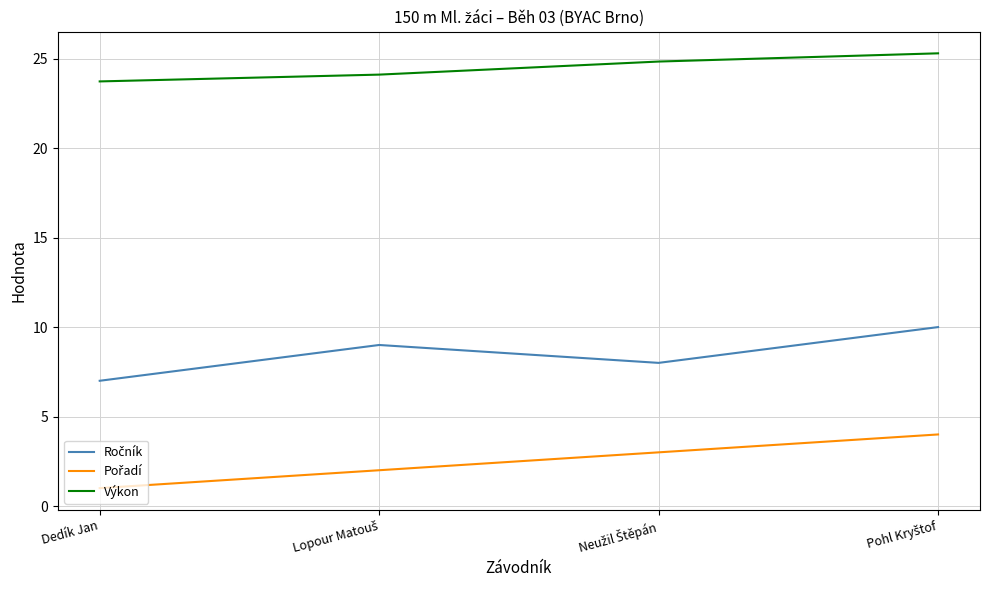

At which category does the chart reach its minimum across all series?

Dedík Jan